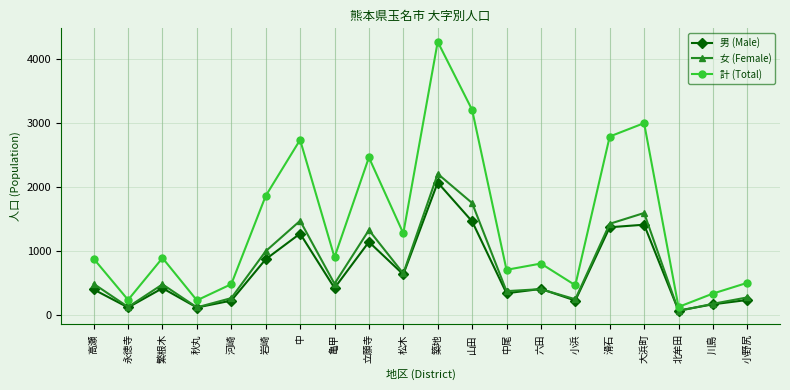

True or false: 女 (Female) and 計 (Total) intersect in this chart.

False